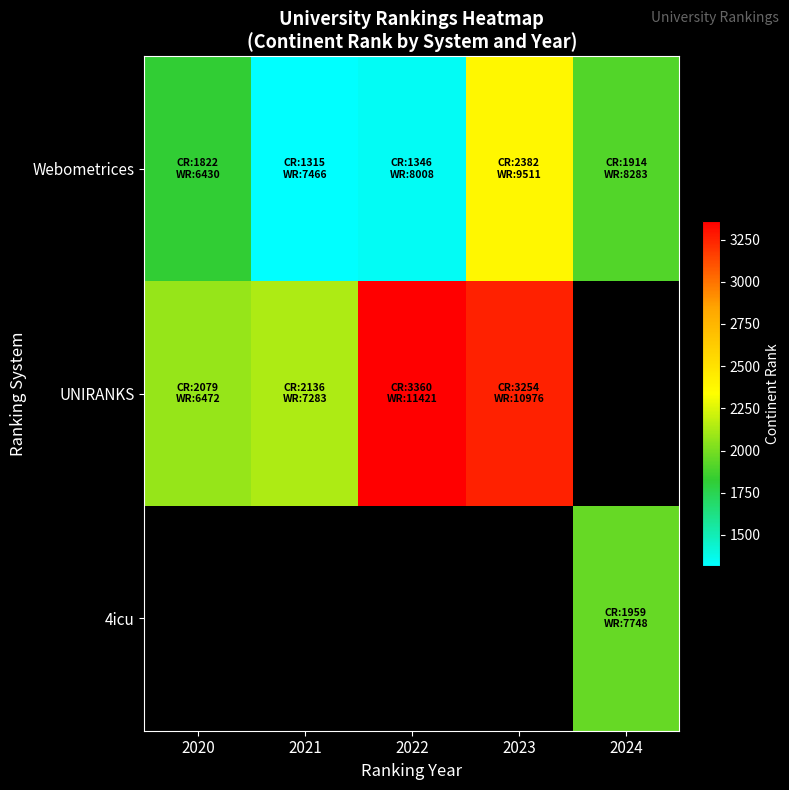

Read the UNIRANKS value at 2023.

3254.0